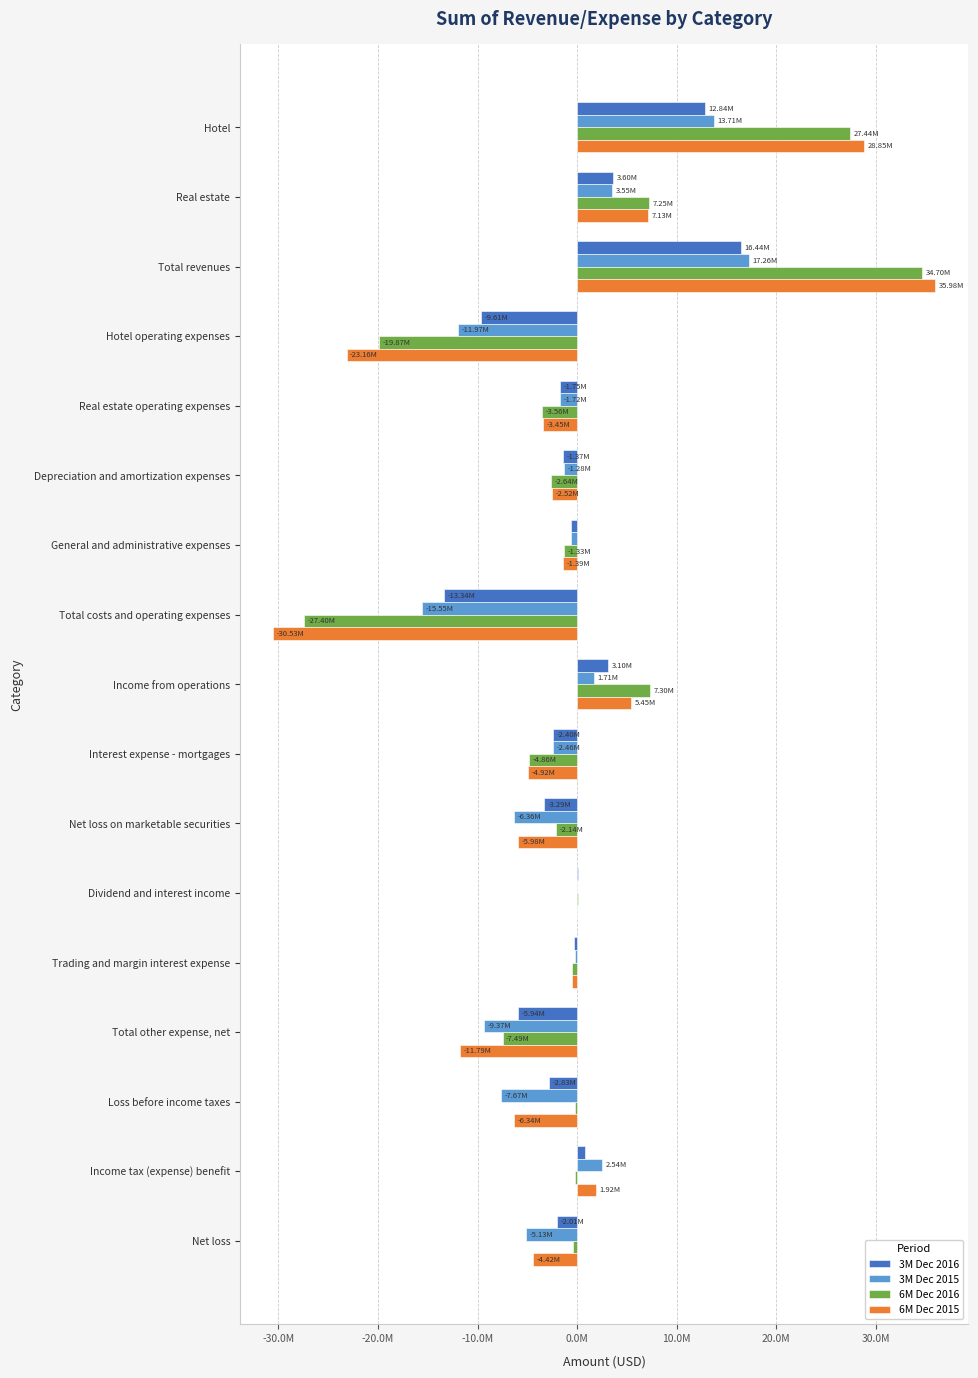

What is the value of the 3M Dec 2015 bar at the 12th from the left?

6000